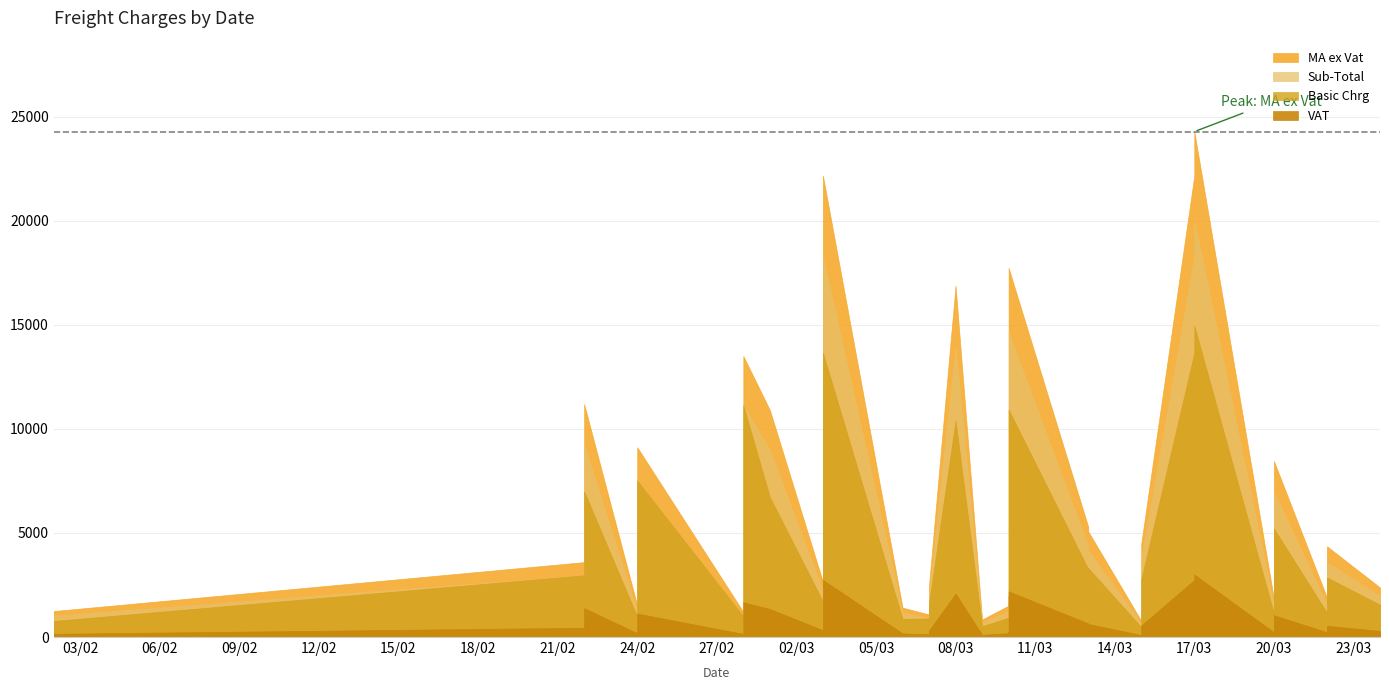

What is the label of the 18th point from the right?

2023-03-07